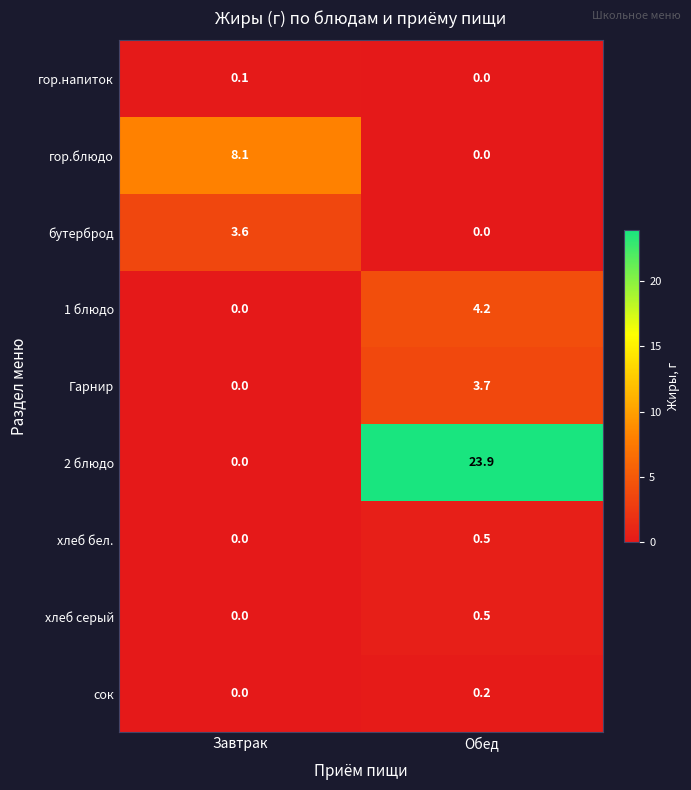

The гор.напиток series shows 0.0 at Обед. True or false?

True